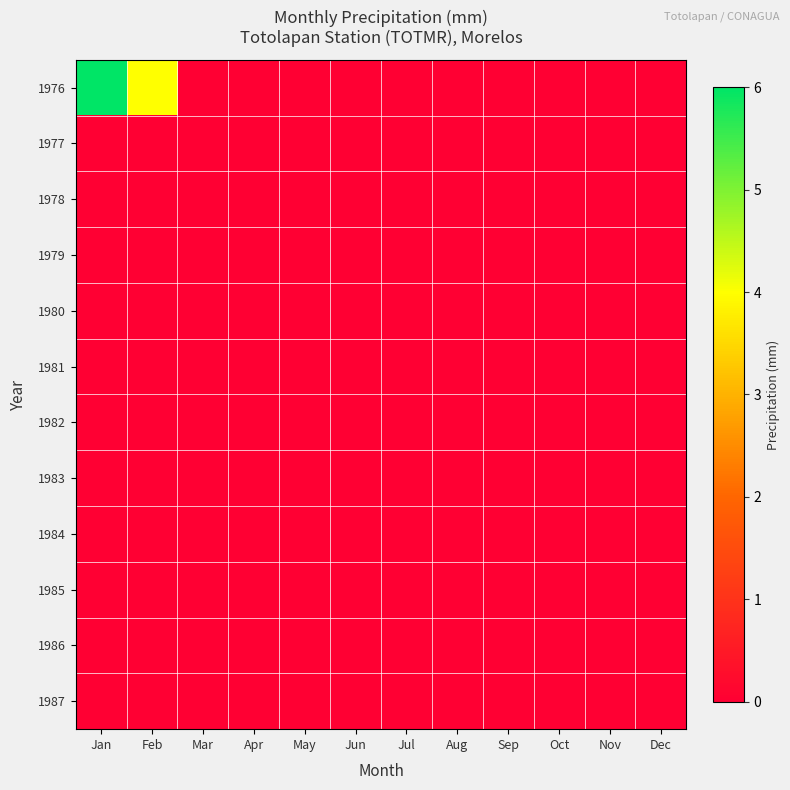

Reading left to right, extract all data points from this chart.

1976: Jan=6	Feb=4	Mar=0	Apr=0	May=0	Jun=0	Jul=0	Aug=0	Sep=0	Oct=0	Nov=0	Dec=0
1977: Jan=0	Feb=0	Mar=0	Apr=0	May=0	Jun=0	Jul=0	Aug=0	Sep=0	Oct=0	Nov=0	Dec=0
1978: Jan=0	Feb=0	Mar=0	Apr=0	May=0	Jun=0	Jul=0	Aug=0	Sep=0	Oct=0	Nov=0	Dec=0
1979: Jan=0	Feb=0	Mar=0	Apr=0	May=0	Jun=0	Jul=0	Aug=0	Sep=0	Oct=0	Nov=0	Dec=0
1980: Jan=0	Feb=0	Mar=0	Apr=0	May=0	Jun=0	Jul=0	Aug=0	Sep=0	Oct=0	Nov=0	Dec=0
1981: Jan=0	Feb=0	Mar=0	Apr=0	May=0	Jun=0	Jul=0	Aug=0	Sep=0	Oct=0	Nov=0	Dec=0
1982: Jan=0	Feb=0	Mar=0	Apr=0	May=0	Jun=0	Jul=0	Aug=0	Sep=0	Oct=0	Nov=0	Dec=0
1983: Jan=0	Feb=0	Mar=0	Apr=0	May=0	Jun=0	Jul=0	Aug=0	Sep=0	Oct=0	Nov=0	Dec=0
1984: Jan=0	Feb=0	Mar=0	Apr=0	May=0	Jun=0	Jul=0	Aug=0	Sep=0	Oct=0	Nov=0	Dec=0
1985: Jan=0	Feb=0	Mar=0	Apr=0	May=0	Jun=0	Jul=0	Aug=0	Sep=0	Oct=0	Nov=0	Dec=0
1986: Jan=0	Feb=0	Mar=0	Apr=0	May=0	Jun=0	Jul=0	Aug=0	Sep=0	Oct=0	Nov=0	Dec=0
1987: Jan=0	Feb=0	Mar=0	Apr=0	May=0	Jun=0	Jul=0	Aug=0	Sep=0	Oct=0	Nov=0	Dec=0